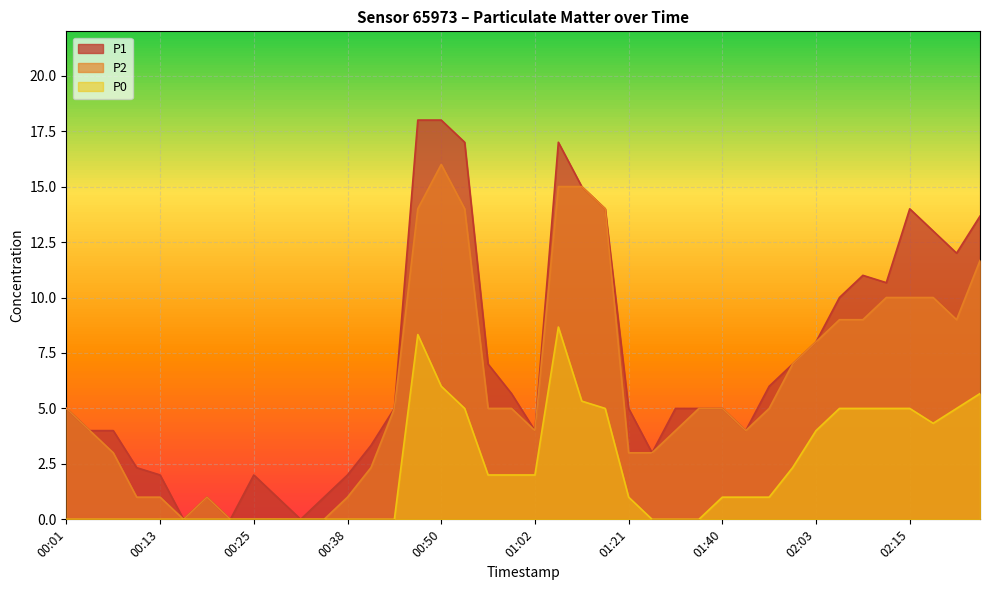

What is the value of the P2 point at the 4th from the left?

1.0